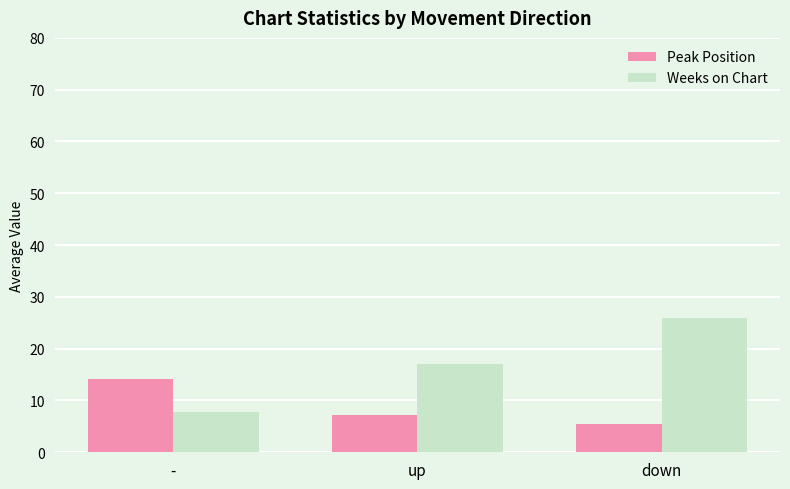

Is the value of Weeks on Chart at - greater than the value of Peak Position at down?

Yes